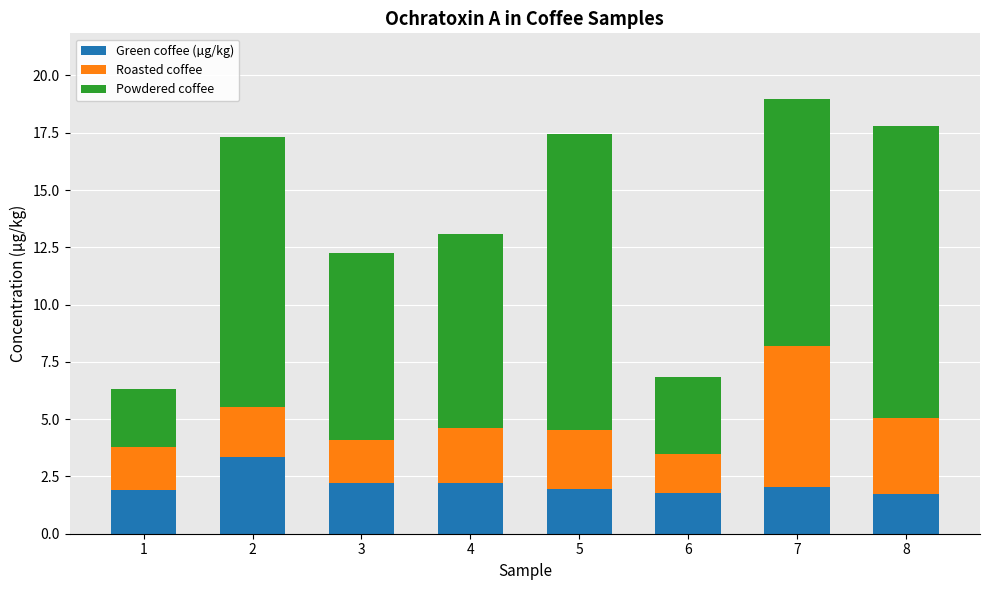

What is the highest value of the Green coffee (µg/kg) series?

3.3